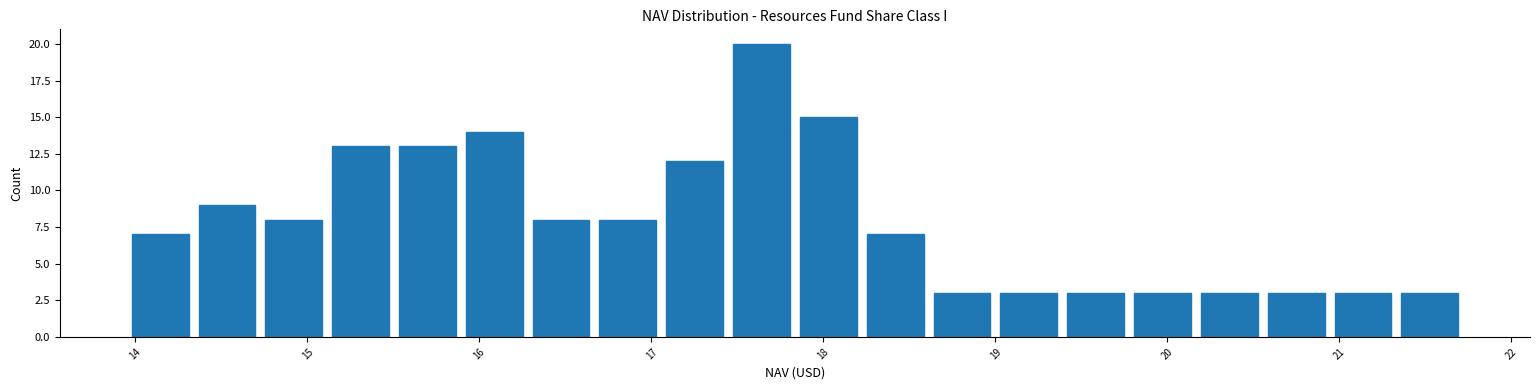

Read against the x-axis, roughly where is the centre of the tallest bar?

17.6